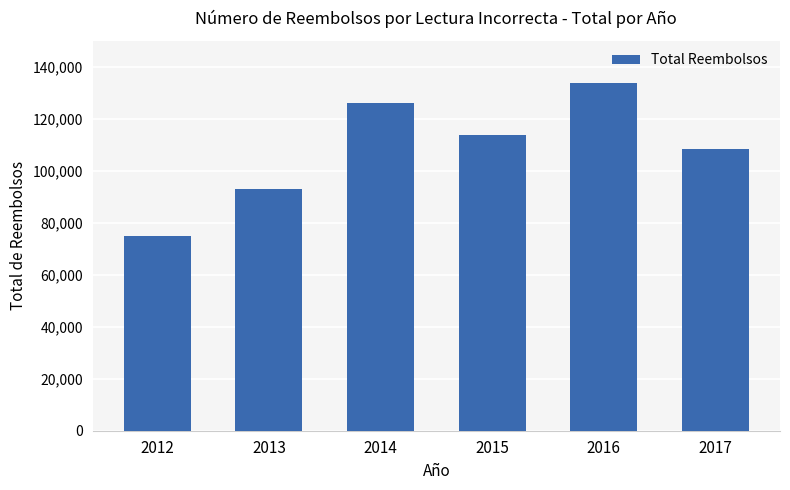

What is the smallest value displayed?

74852